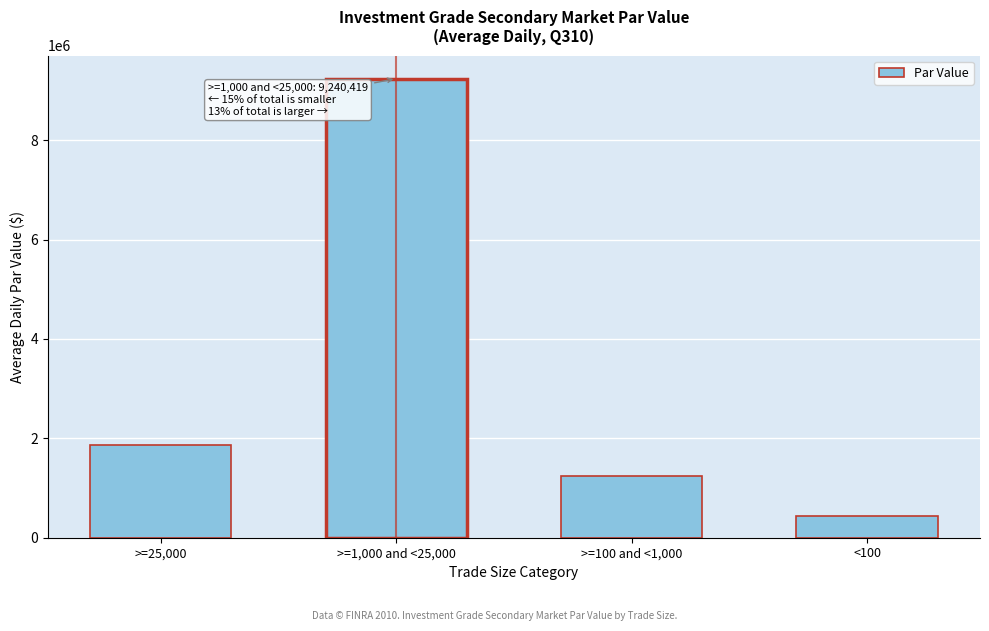

Reading left to right, list all the values displayed in this chart.

>=25,000=1859821.2	>=1,000 and <25,000=9240419.3	>=100 and <1,000=1246249.1	<100=444028.1